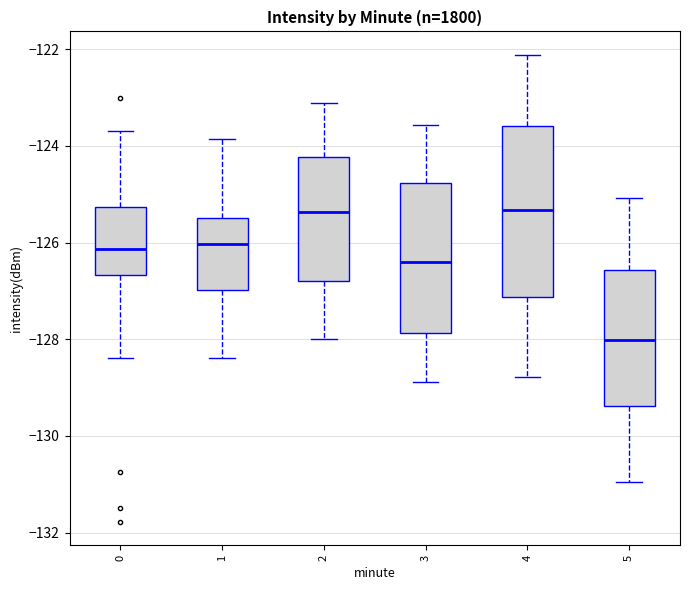

Where is the upper edge of the box at x = 4 on the y-axis? The values are not printed on the chart, so give them approximately, as read against the axis.

-123.6